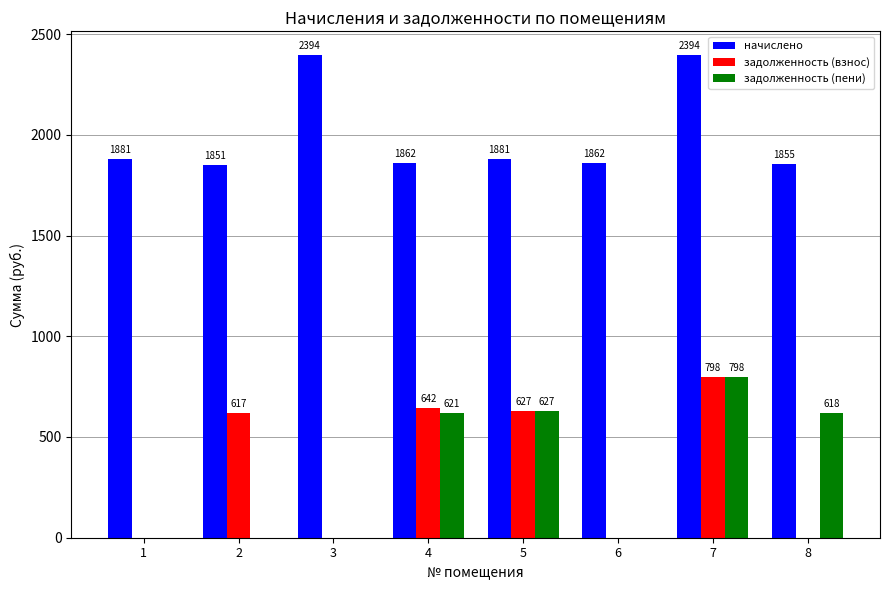

Which series has the largest total across all categories?

начислено